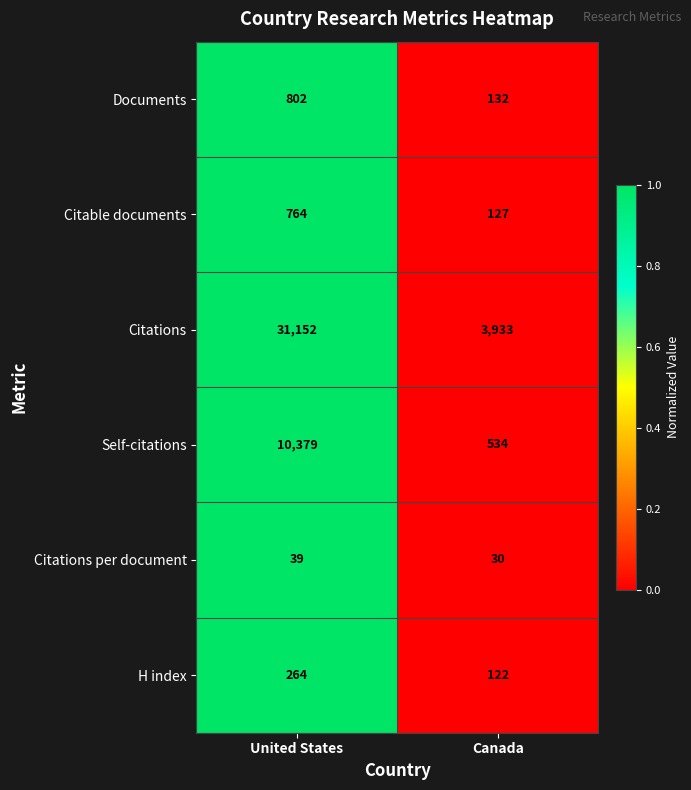

What is the difference between the maximum and minimum values in the Citations per document series?

9